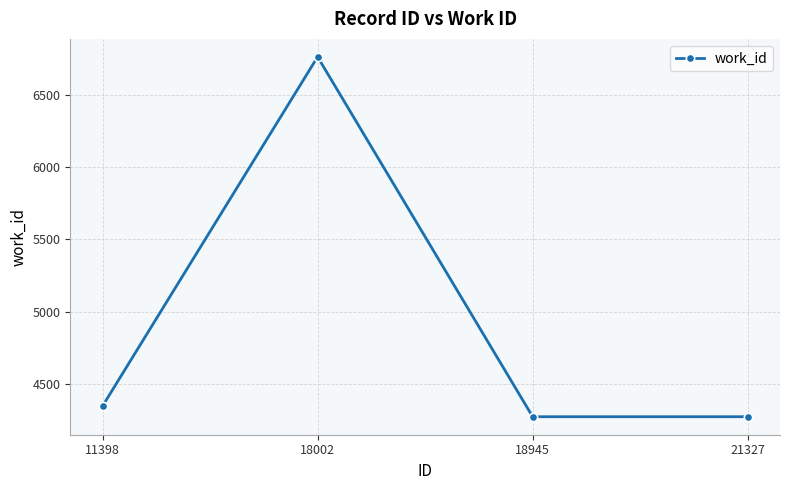

What is the sum of all values?

19654